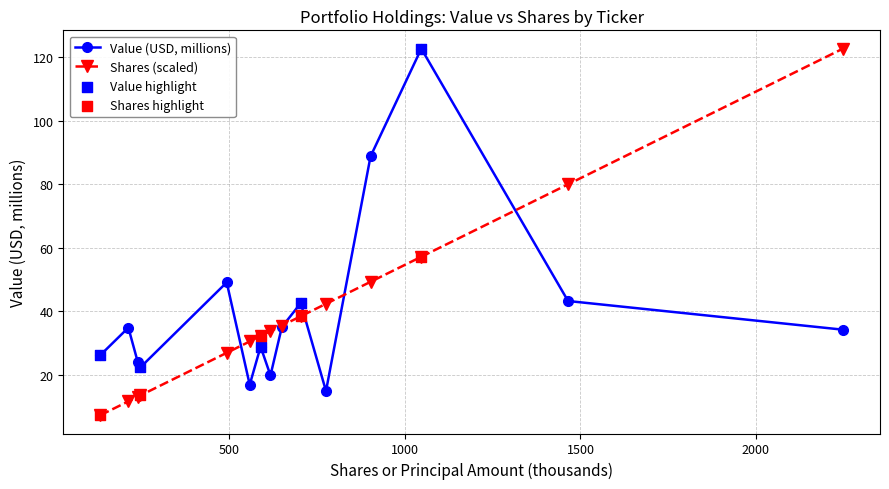

At how many categories does at least one series exceed 45?

5